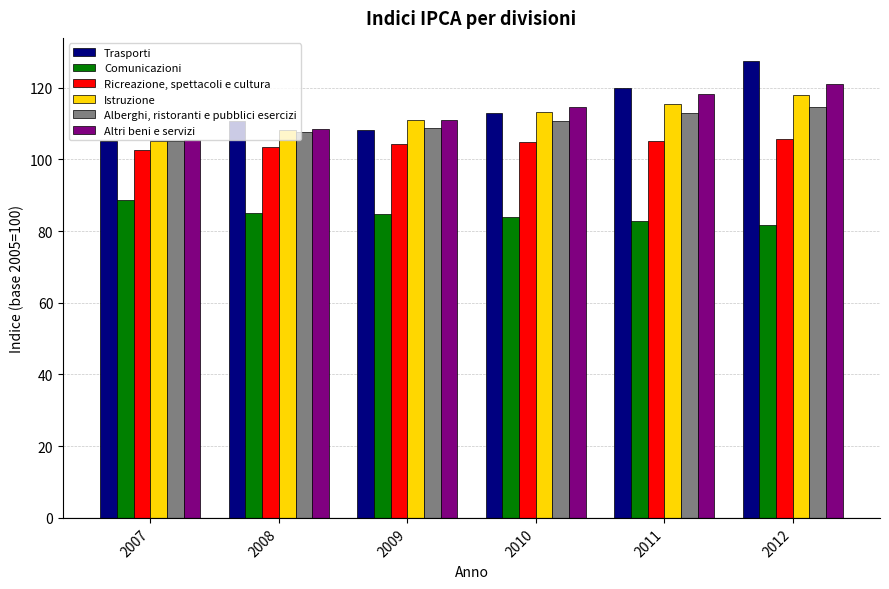

What is the spread (max minus min) of values at 2011?

36.9